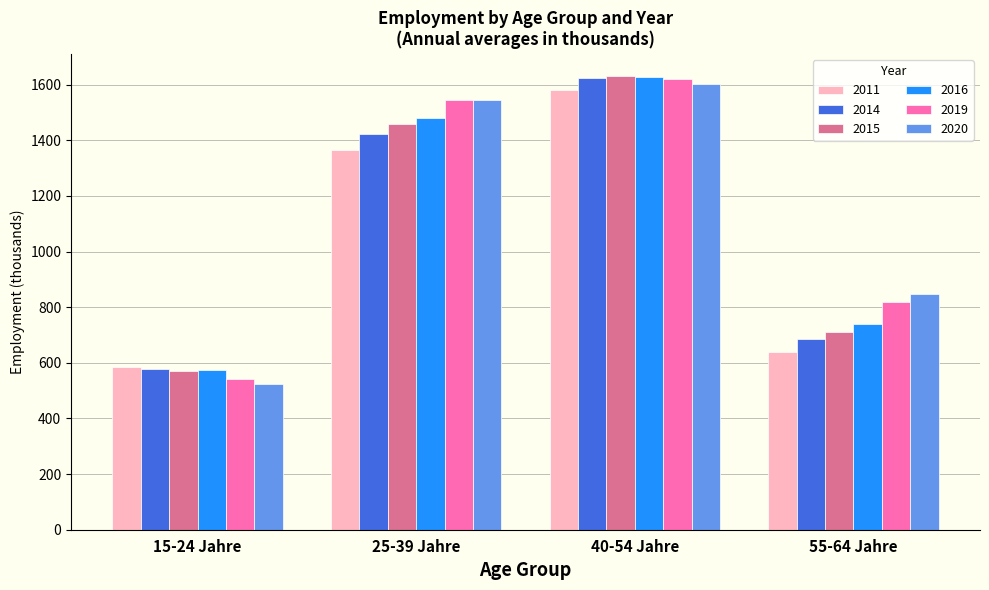

The value of 2014 at 25-39 Jahre is 378.8. True or false?

False